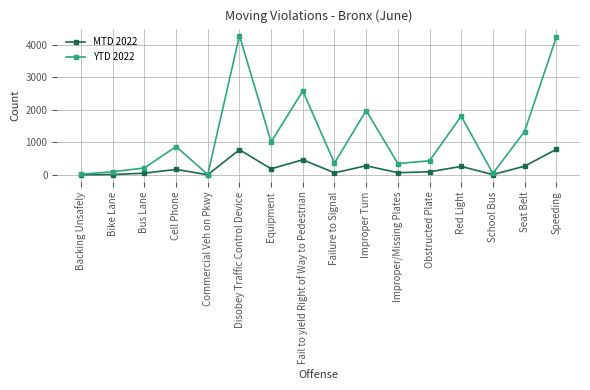

What is the difference between the second highest and second lowest values in the YTD 2022 series?

4218